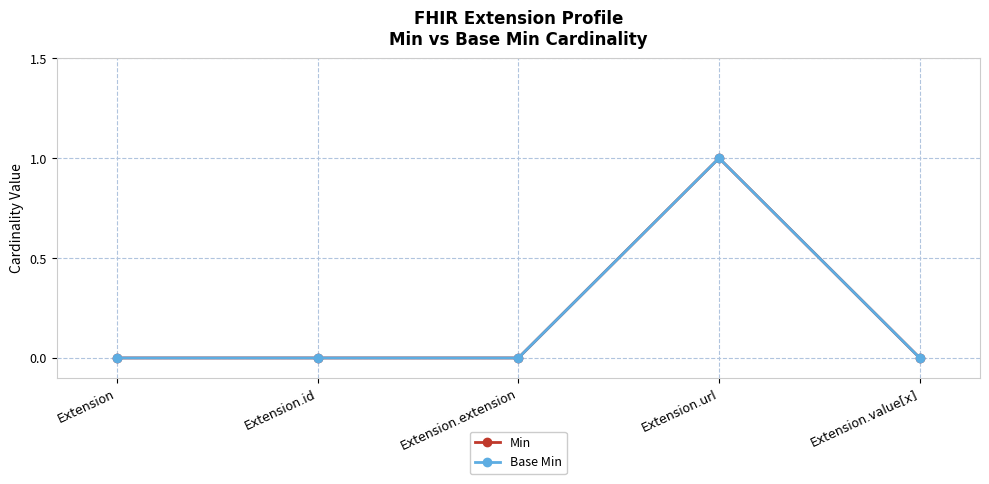

Is this an area chart (filled region under the line)?

No